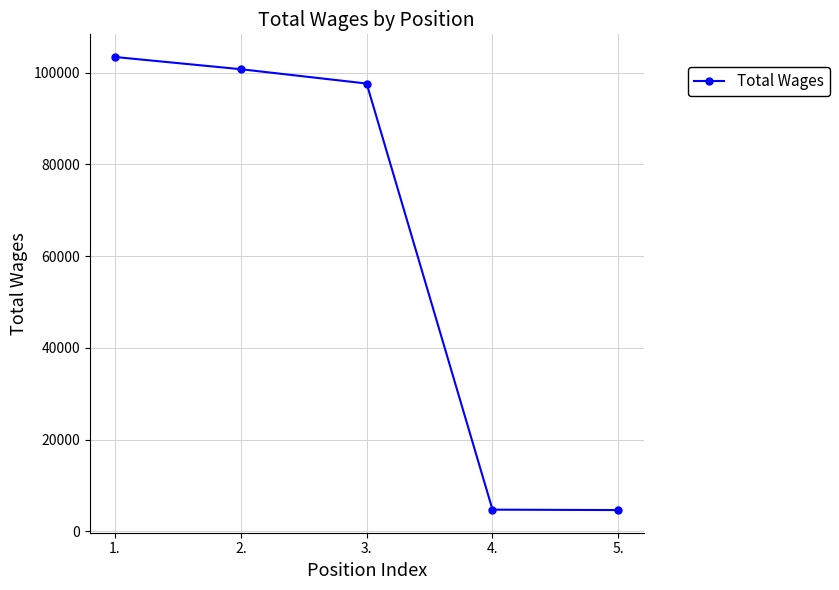

What is the label of the 2nd point from the left?

2.